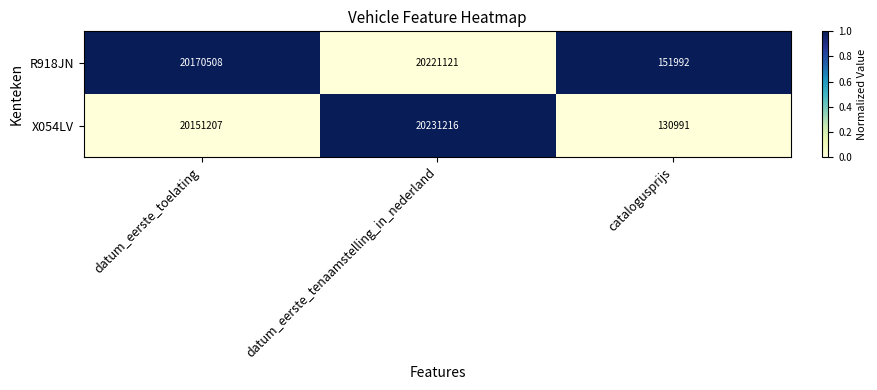

What is the average value of the X054LV series?

13504471